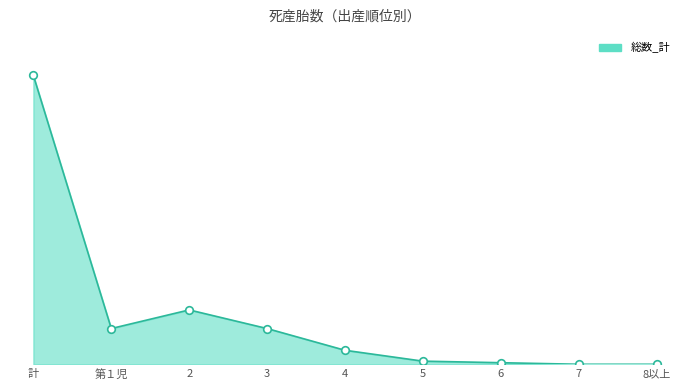

Does the chart have visible grid lines?

No